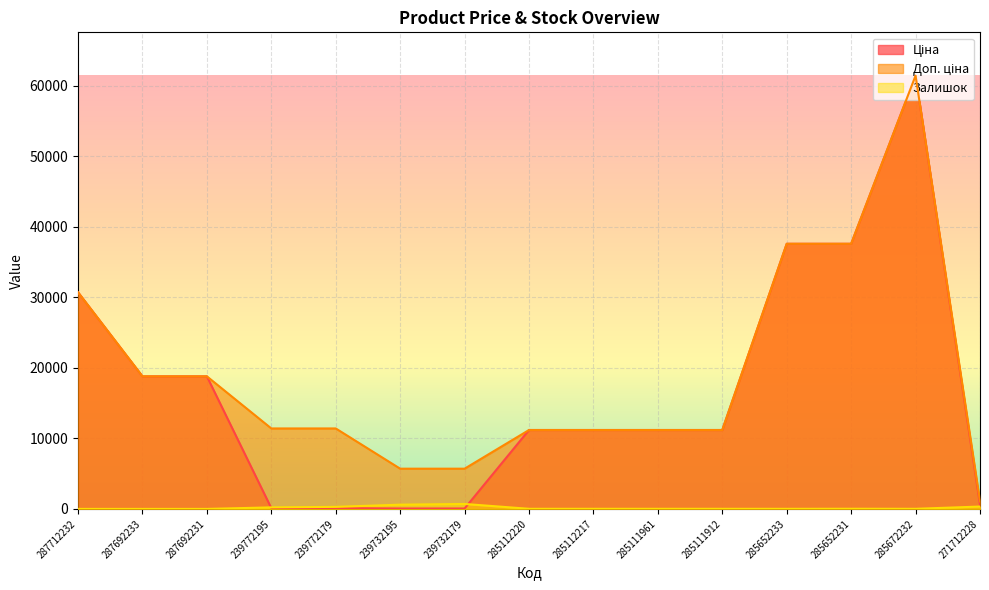

What is the total value across all series at 287712232?

61434.3